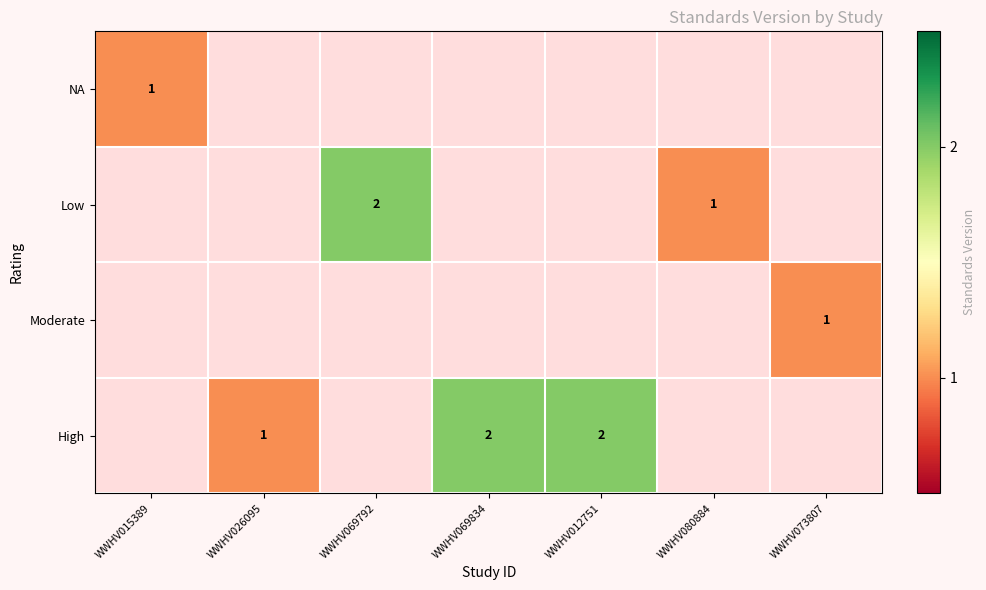

The High series shows 3 at WWHV069834. True or false?

False